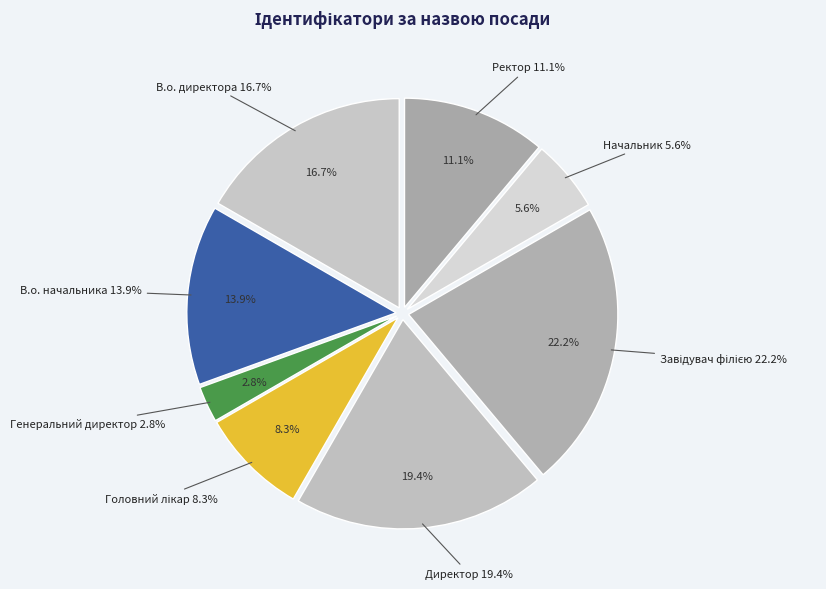

How many segments does this pie chart have?

8